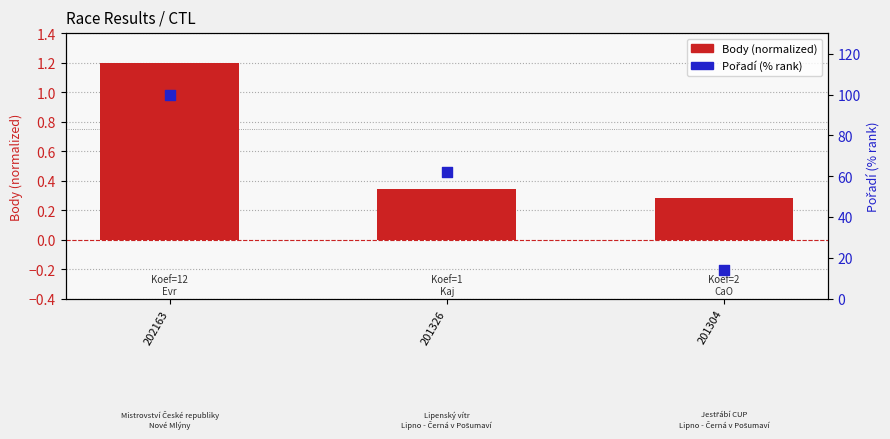

Which series reaches the maximum Y coordinate?

Pořadí (% rank)